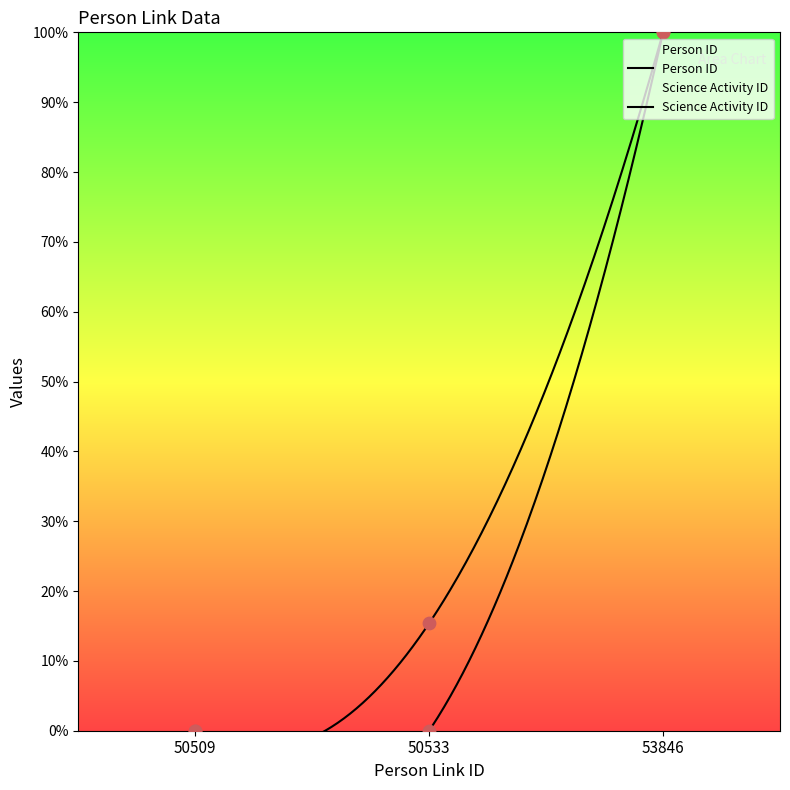

Which series contains the lowest Y value?

Person ID